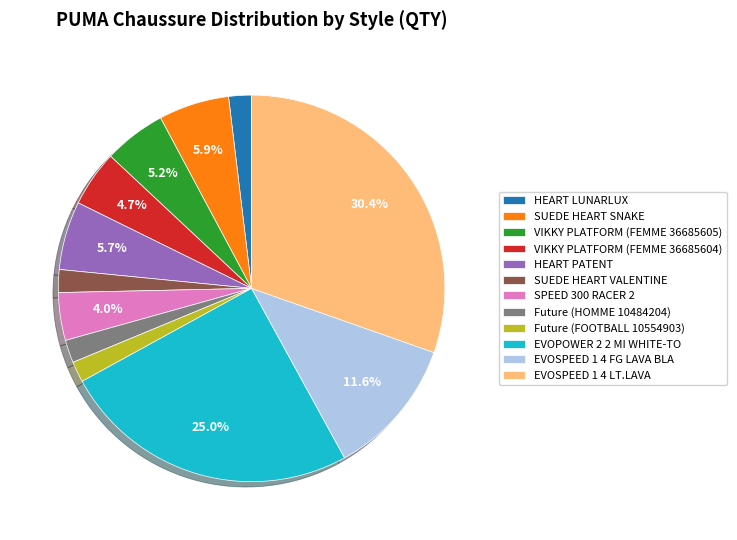

How many segments does this pie chart have?

12